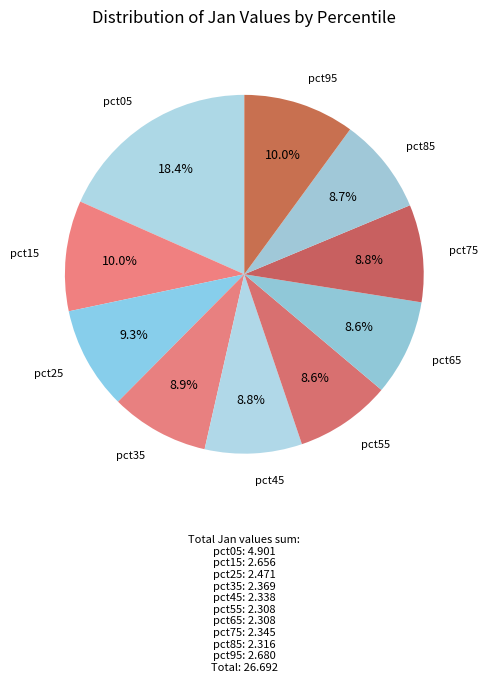

Count the number of slices in the pie.

10